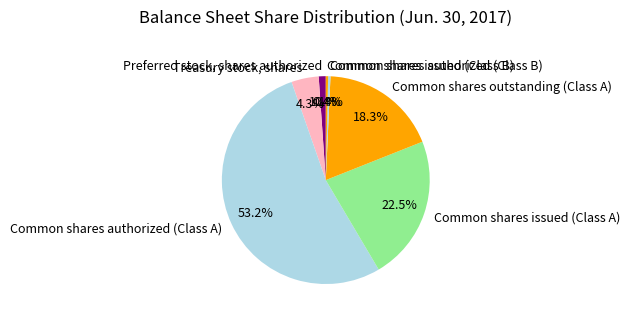

How many slices are in this pie chart?

7